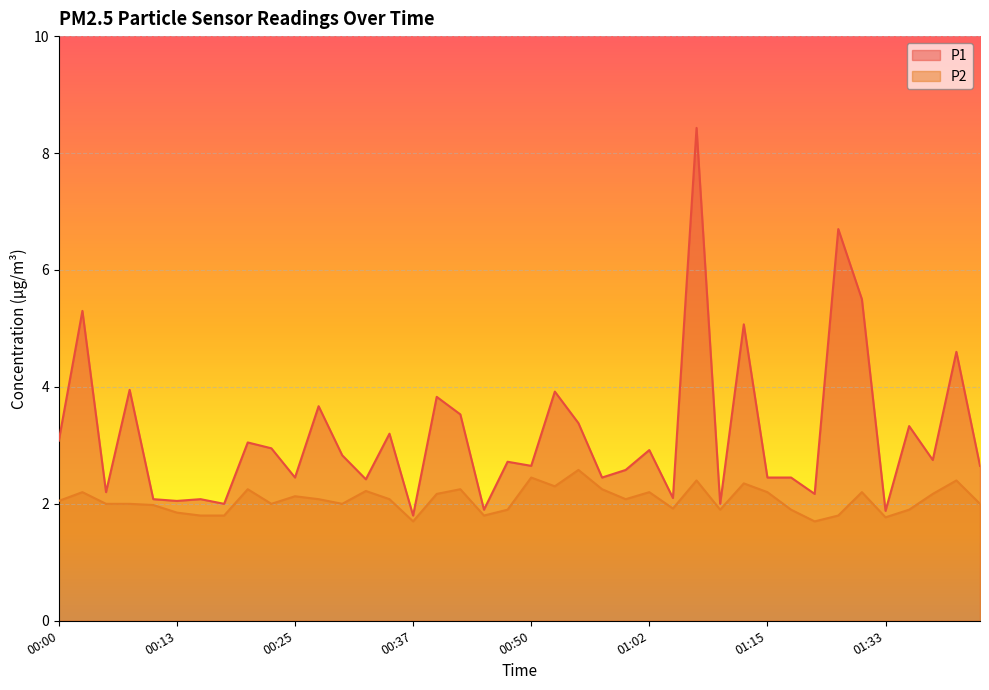

What position from the left is 00:15?

7